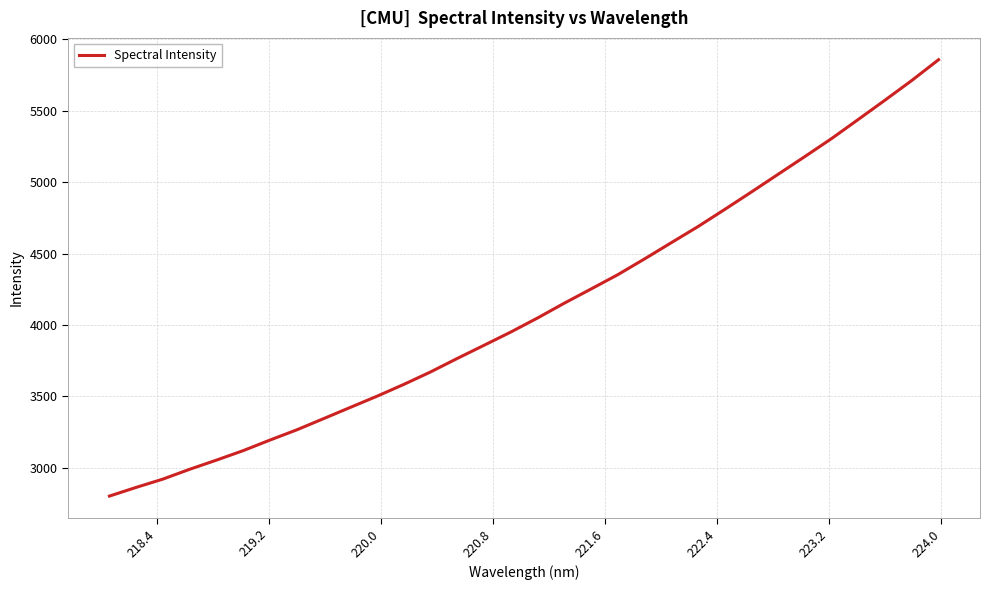

What is the maximum value shown in the chart?

5858.1